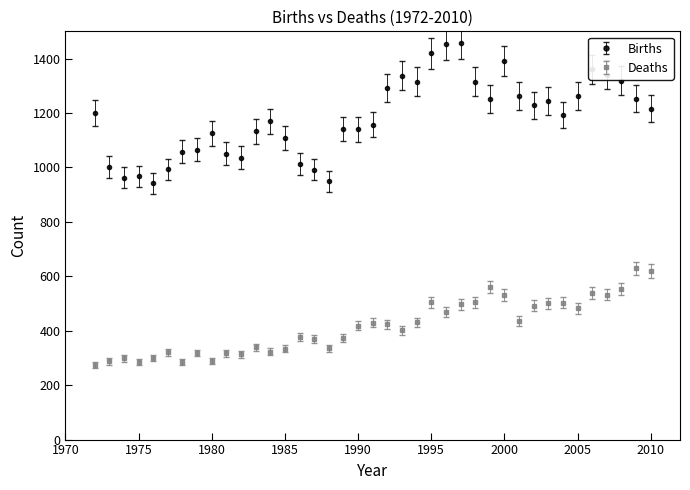

Which series has the largest range (max minus min)?

Births